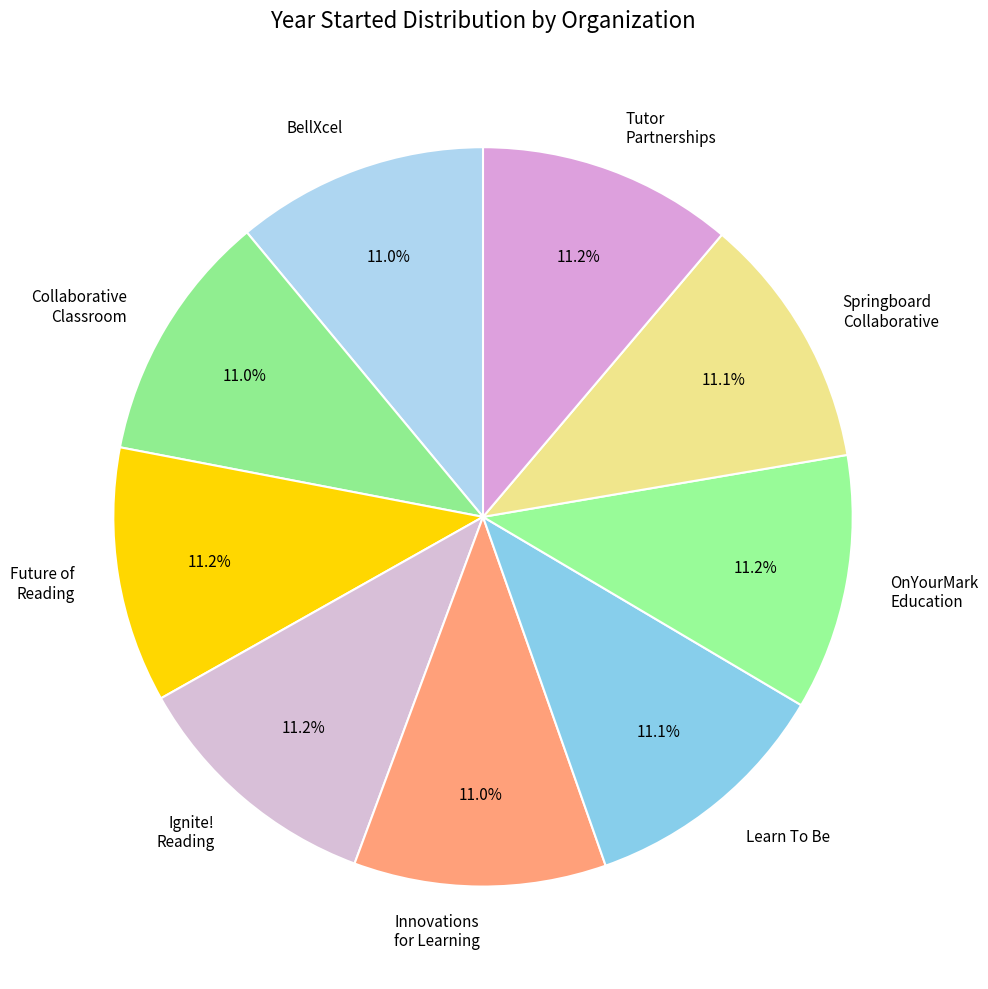

To the nearest percent, what portion does Learn To Be represent?

11%